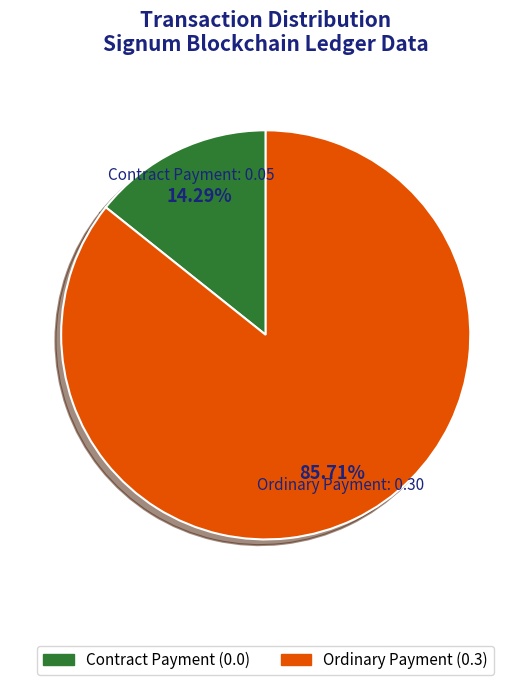

Is there a majority slice in this chart?

Yes